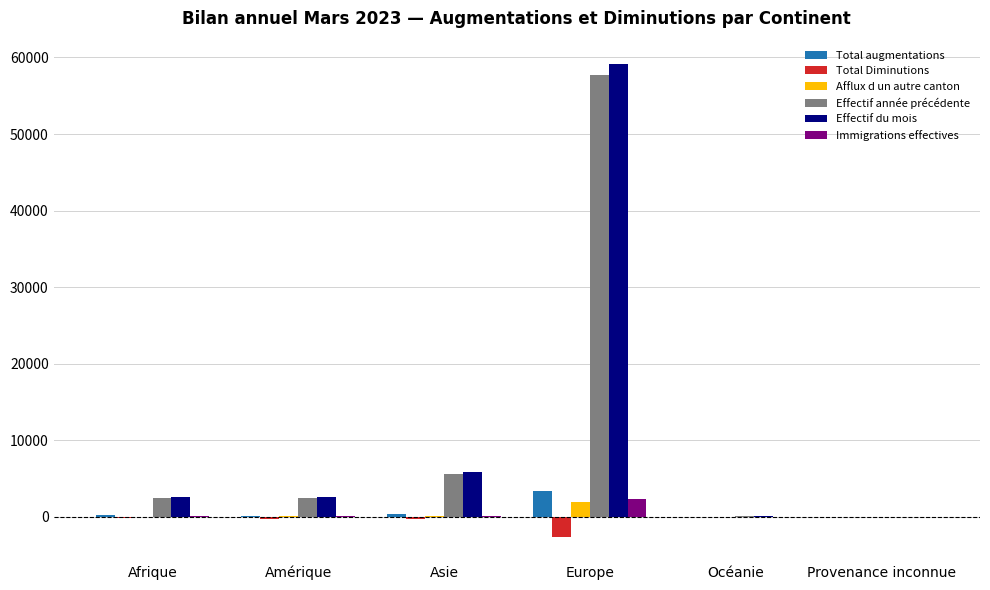

How many distinct data groups are displayed?

6